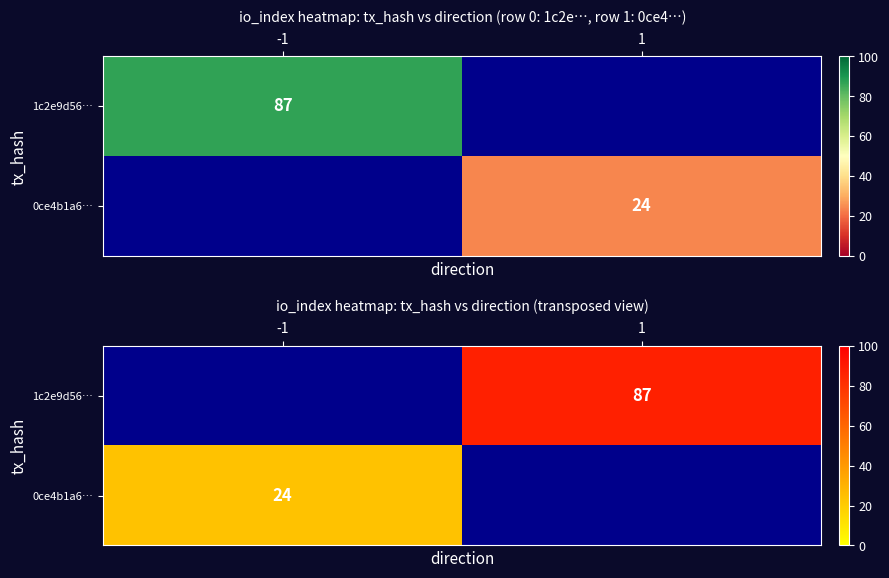

The value of 0ce4b1a6… at -1 is 24.0. True or false?

True